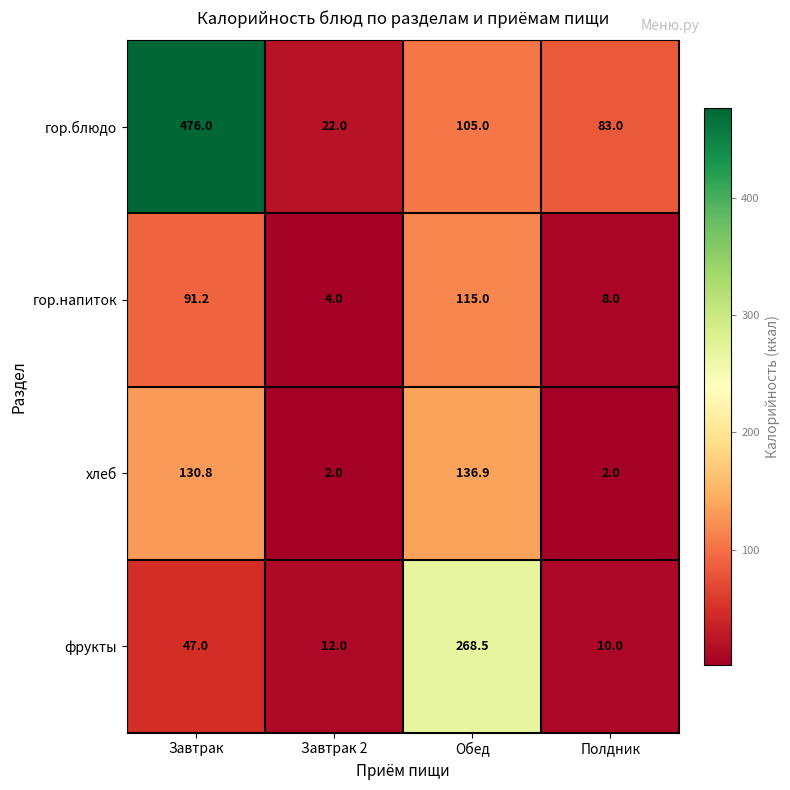

Is it true that гор.блюдо equals 184.2 at Обед?

False